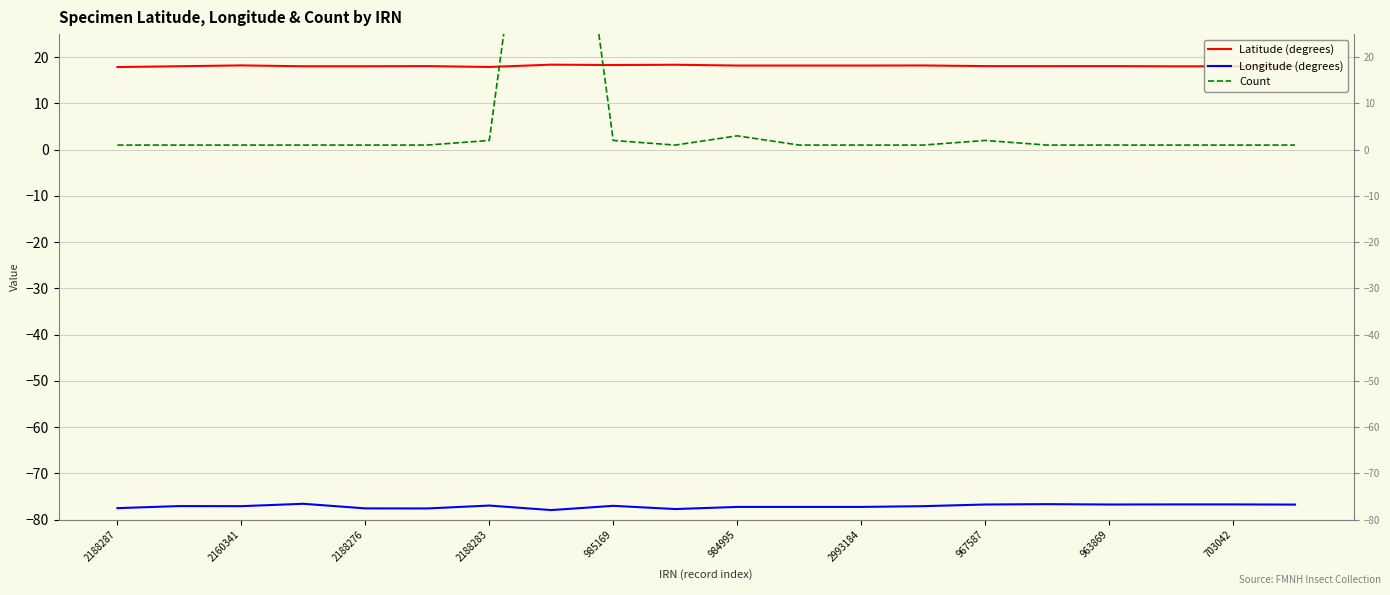

Is it true that Latitude (degrees) equals 25.0 at 2160341?

False